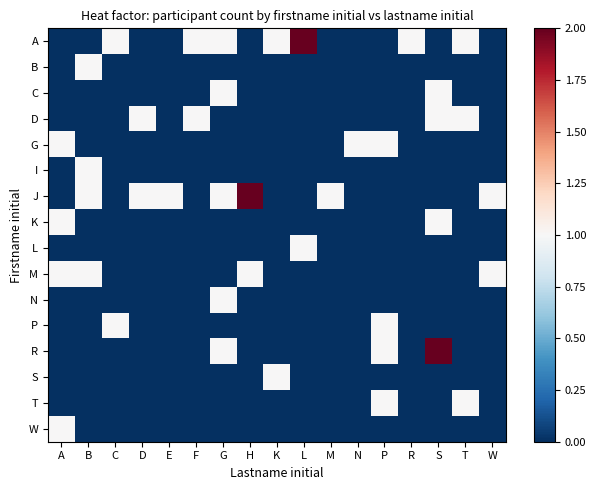

At which category does the chart reach its peak across all series?

L